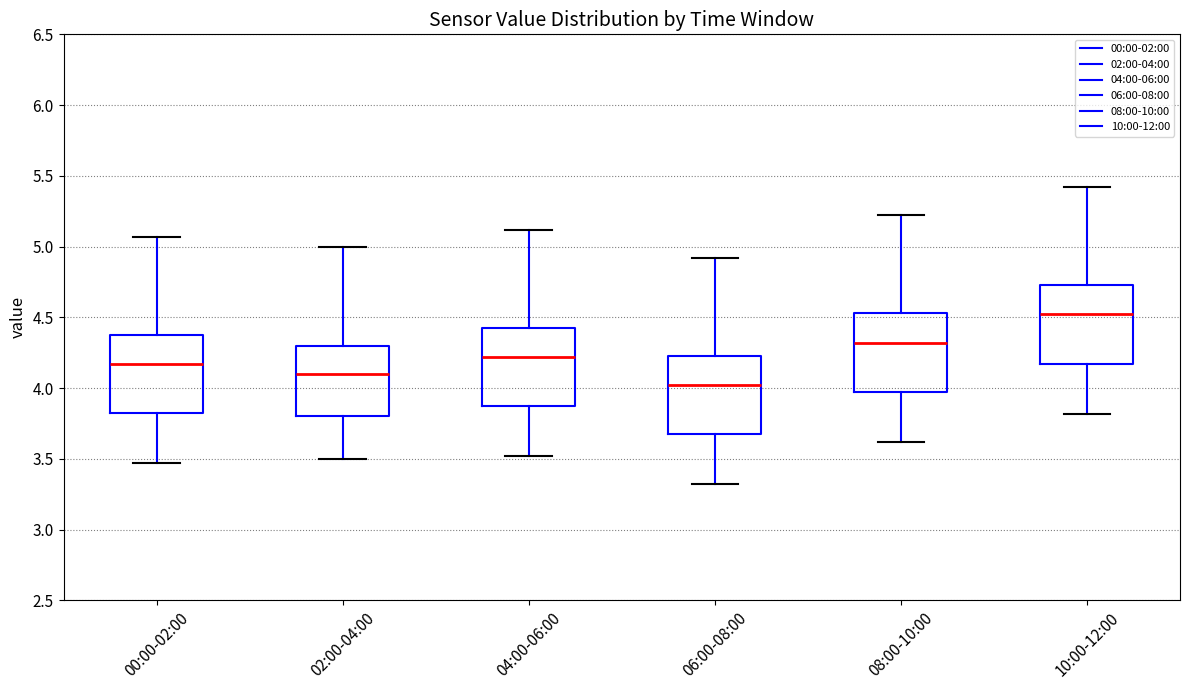

Reading left to right, read every box against the y-axis: the position of its median line, the range the box covers, and the ends of its whiskers. The values are not printed on the chart, so give them approximately, as read against the axis.

00:00-02:00: median 4.15, box 3.80 to 4.40, whiskers 3.45 to 5.05
02:00-04:00: median 4.10, box 3.80 to 4.30, whiskers 3.50 to 5.00
04:00-06:00: median 4.20, box 3.85 to 4.45, whiskers 3.50 to 5.10
06:00-08:00: median 4.00, box 3.65 to 4.25, whiskers 3.30 to 4.90
08:00-10:00: median 4.30, box 3.95 to 4.55, whiskers 3.60 to 5.20
10:00-12:00: median 4.50, box 4.15 to 4.75, whiskers 3.80 to 5.40